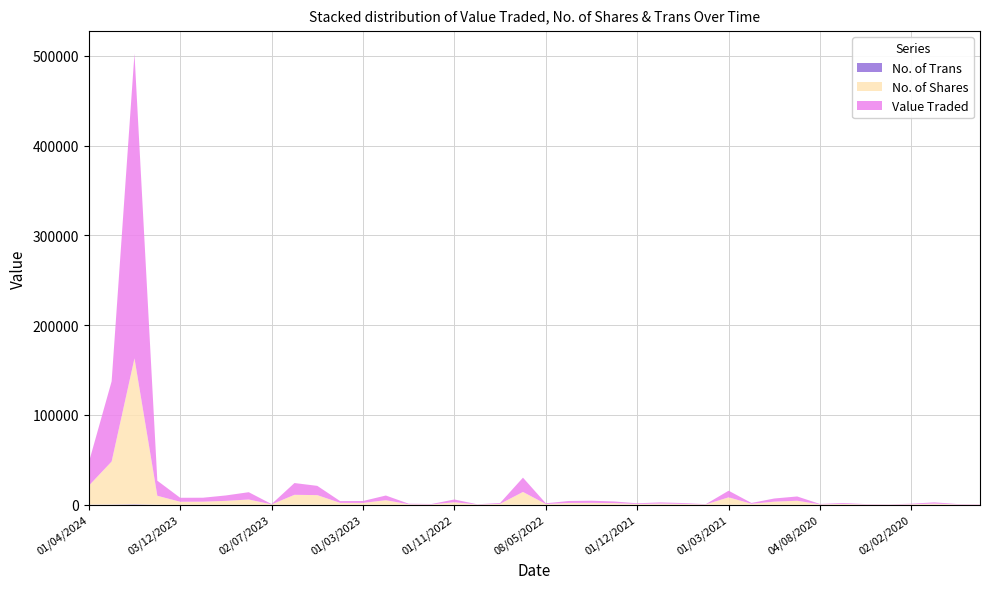

Reading right to left, extract all data points from this chart.

Value Traded: 298	422	1427	611	236	356	977	415	4790	3513	944	7392	307	958	1350	812	1832	2404	2202	835	15924	987	245	3074	458	617	5233	2123	1992	10319	13129	389	8146	6019	4413	4444	16801	339502	89371	25831
No. of Shares: 250	355	1220	505	200	324	922	403	4386	3411	1000	8208	305	895	1250	759	1783	2050	1941	750	14208	936	238	2736	356	509	4993	2000	2032	10679	11009	316	5728	4226	3321	3257	9914	162545	47869	20980
No. of Trans: 1	2	7	1	1	2	3	2	17	4	2	2	2	2	2	5	6	7	8	5	6	3	1	15	2	4	17	6	3	5	10	8	60	76	56	22	41	514	224	135